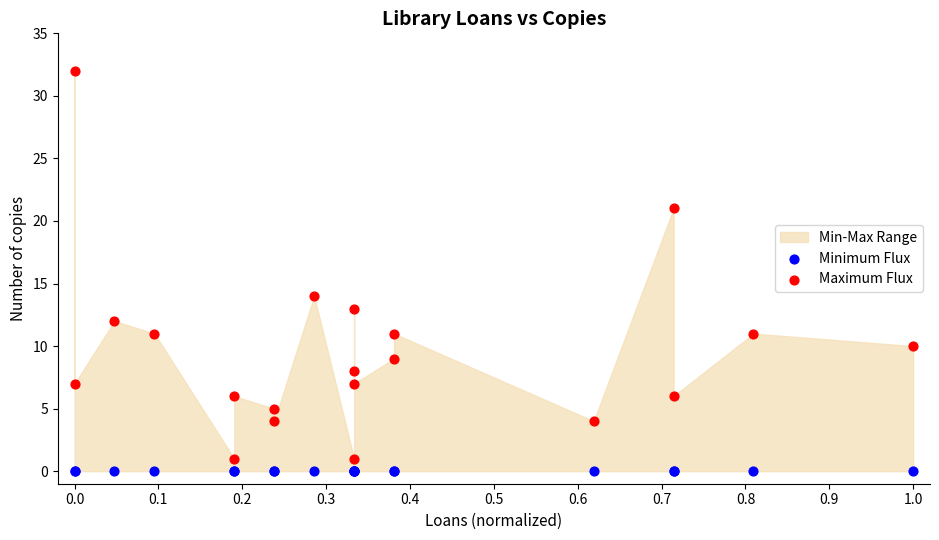

Which series reaches the maximum Y coordinate?

Maximum Flux